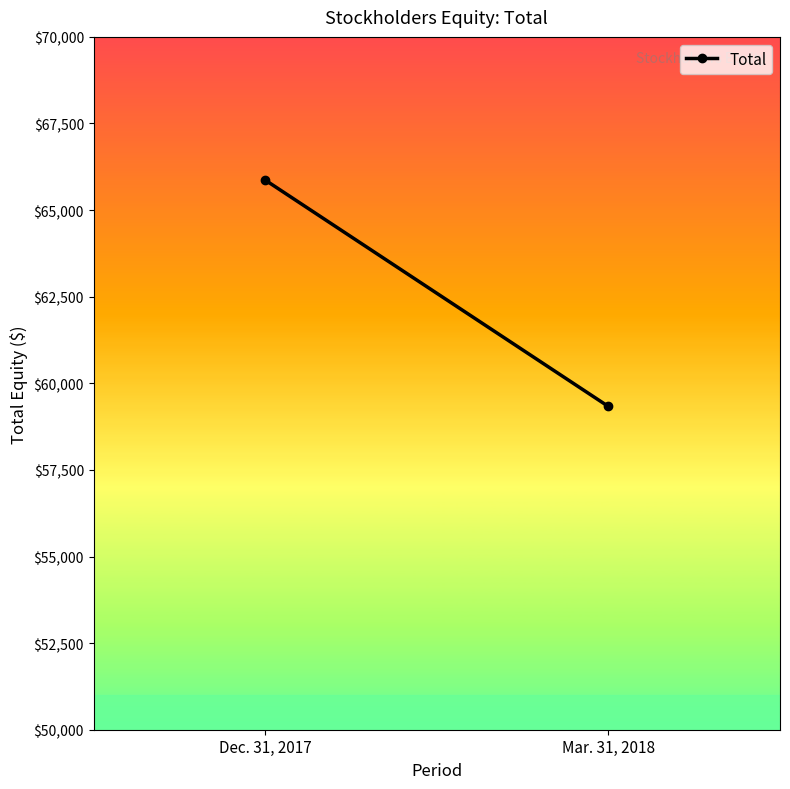

What is the change in value from Dec. 31, 2017 to Mar. 31, 2018?

-6535